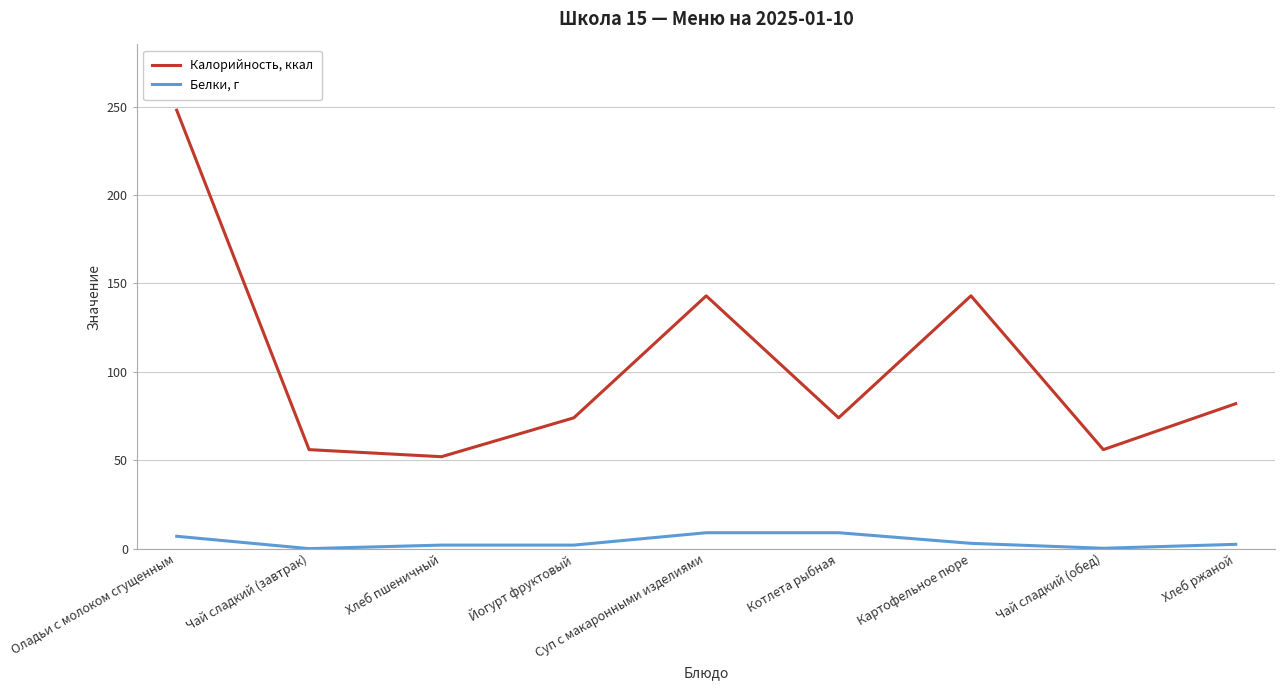

True or false: Калорийность, ккал and Белки, г intersect in this chart.

False